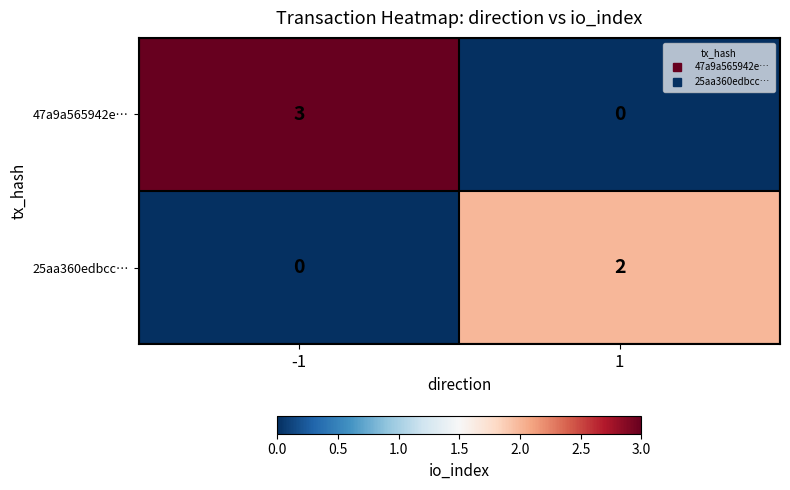

At which category is the sum across all series the highest?

-1